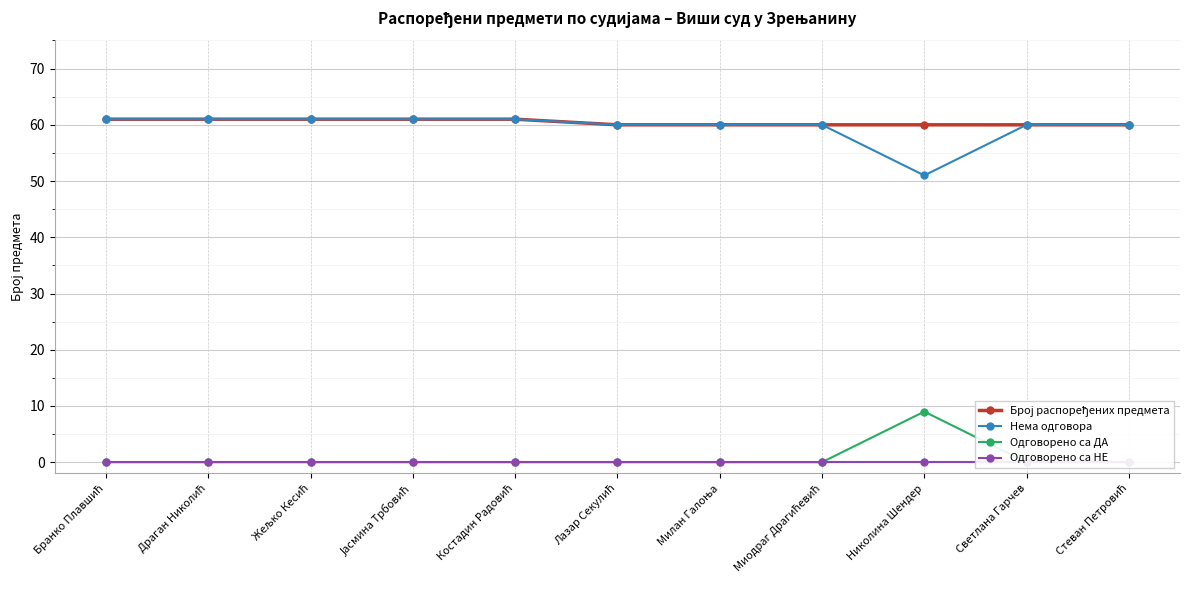

Reading left to right, transcribe all the data shown in this chart.

Број распоређених предмета: Бранко Плавшић=61	Драган Николић=61	Жељко Кесић=61	Јасмина Трбовић=61	Костадин Радовић=61	Лазар Секулић=60	Милан Галоња=60	Миодраг Драгићевић=60	Николина Шендер=60	Светлана Гарчев=60	Стеван Петровић=60
Нема одговора: Бранко Плавшић=61	Драган Николић=61	Жељко Кесић=61	Јасмина Трбовић=61	Костадин Радовић=61	Лазар Секулић=60	Милан Галоња=60	Миодраг Драгићевић=60	Николина Шендер=51	Светлана Гарчев=60	Стеван Петровић=60
Одговорено са ДА: Бранко Плавшић=0	Драган Николић=0	Жељко Кесић=0	Јасмина Трбовић=0	Костадин Радовић=0	Лазар Секулић=0	Милан Галоња=0	Миодраг Драгићевић=0	Николина Шендер=9	Светлана Гарчев=0	Стеван Петровић=0
Одговорено са НЕ: Бранко Плавшић=0	Драган Николић=0	Жељко Кесић=0	Јасмина Трбовић=0	Костадин Радовић=0	Лазар Секулић=0	Милан Галоња=0	Миодраг Драгићевић=0	Николина Шендер=0	Светлана Гарчев=0	Стеван Петровић=0